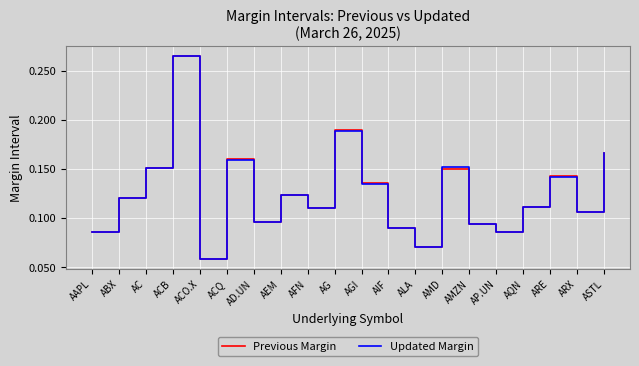

At which label does Updated Margin reach its peak?

ACB